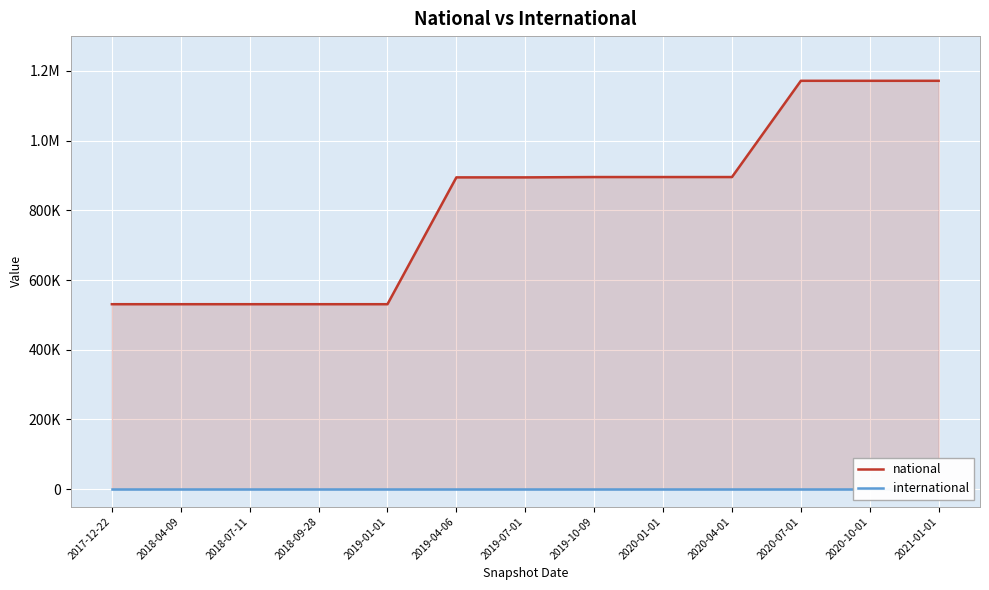

What is the difference between the national values at 2020-01-01 and 2019-07-01?

964